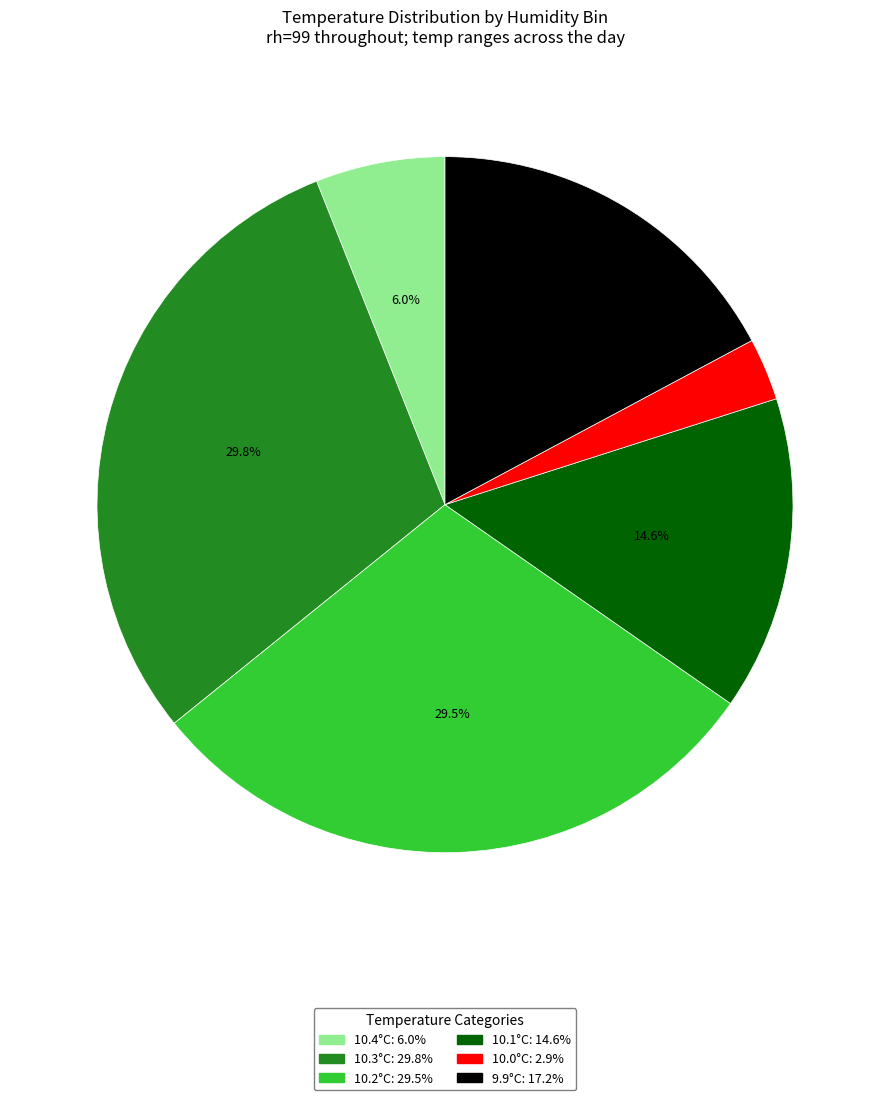

Is there any slice that represents more than half of the pie?

No